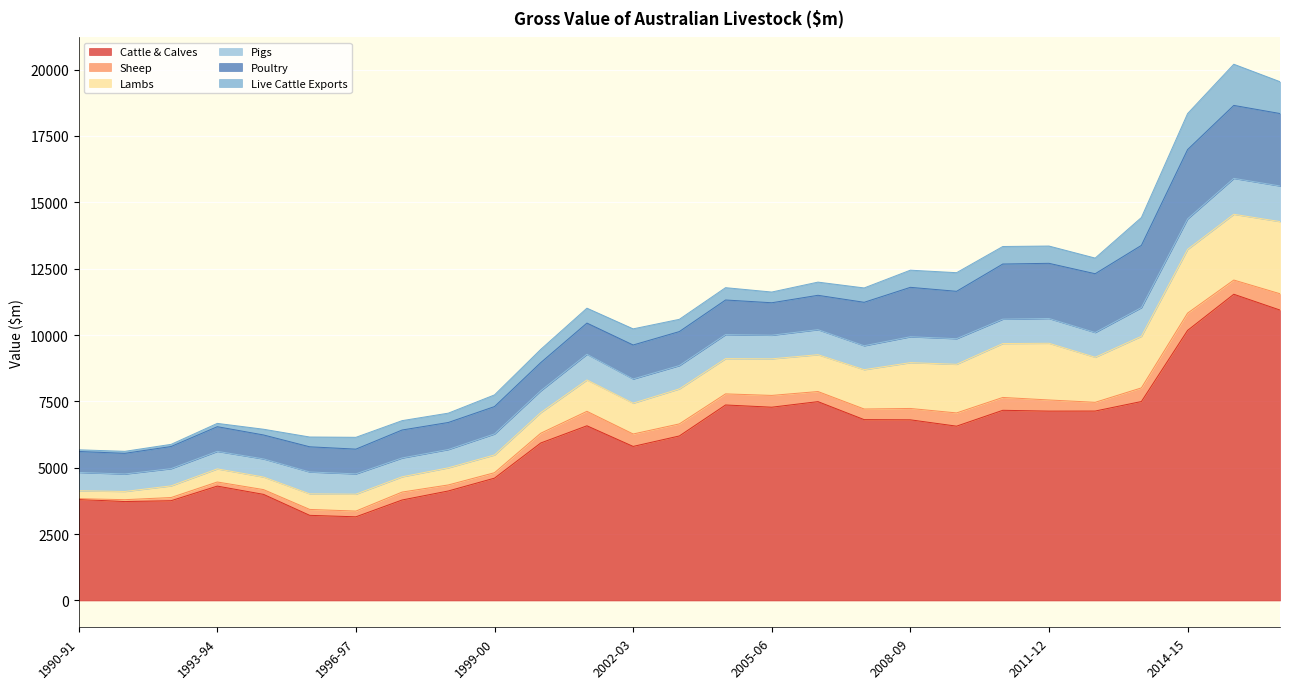

Which has a higher value, 2011-12 or 2000-01?

2011-12